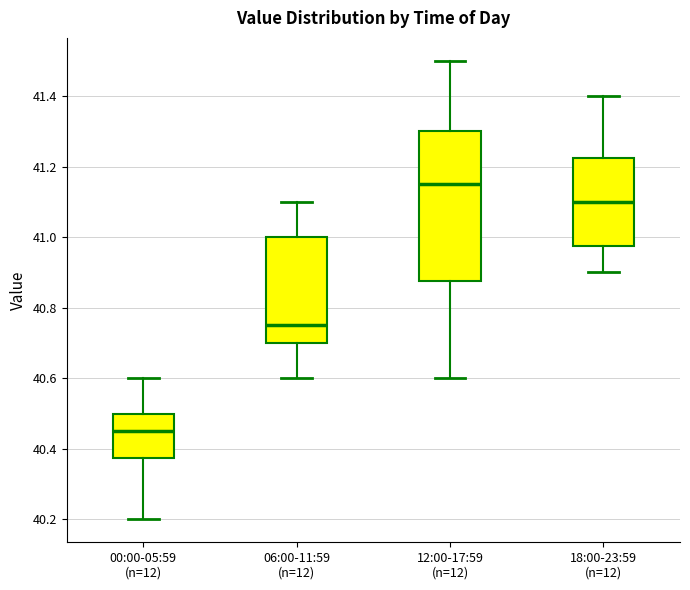

Reading left to right, read every box against the y-axis: the position of its median line, the range the box covers, and the ends of its whiskers. The values are not printed on the chart, so give them approximately, as read against the axis.

00:00-05:59 (n=12): median 40.46, box 40.38 to 40.50, whiskers 40.20 to 40.60
06:00-11:59 (n=12): median 40.76, box 40.70 to 41.00, whiskers 40.60 to 41.10
12:00-17:59 (n=12): median 41.16, box 40.88 to 41.30, whiskers 40.60 to 41.50
18:00-23:59 (n=12): median 41.10, box 40.98 to 41.22, whiskers 40.90 to 41.40